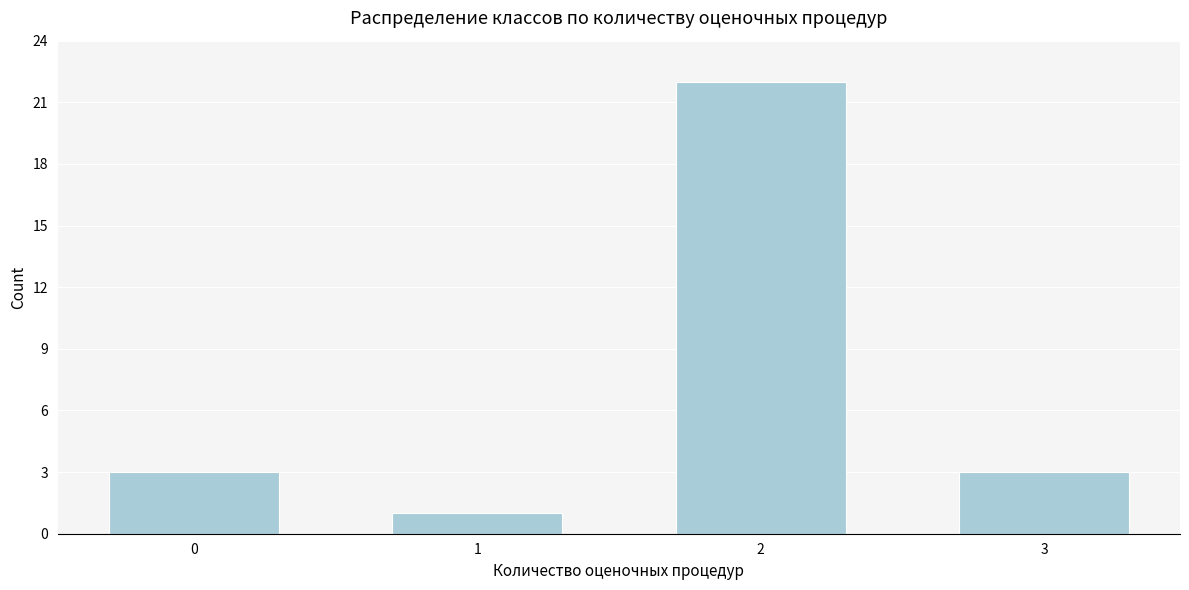

Reading left to right, extract all data points from this chart.

3	1	22	3